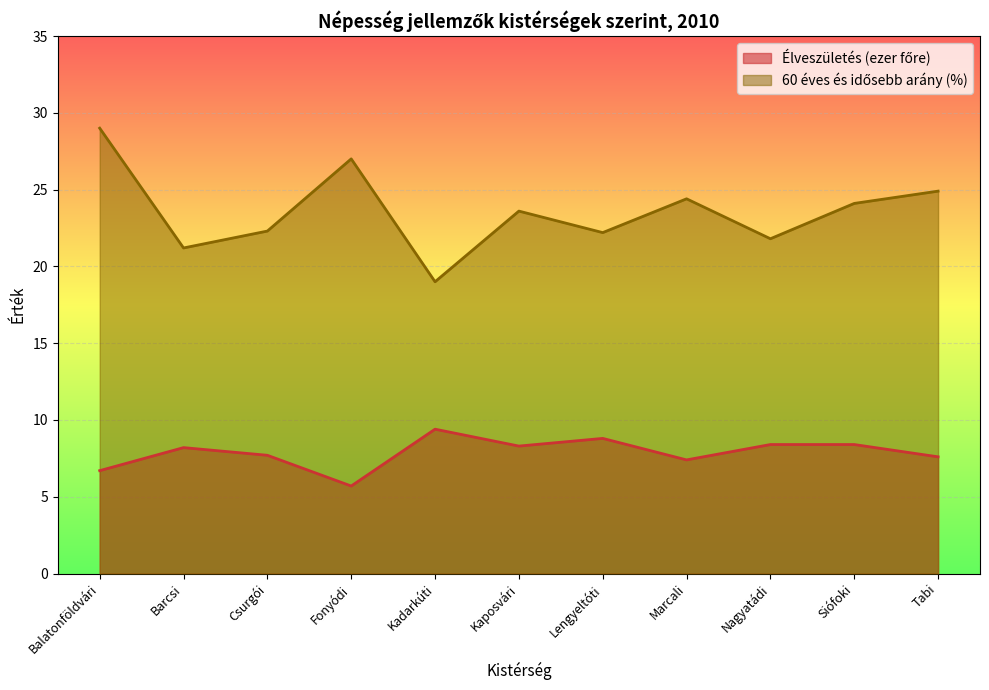

Rank the series at Tabi from highest to lowest value.

60 éves és idősebb arány (%), Élveszületés (ezer főre)